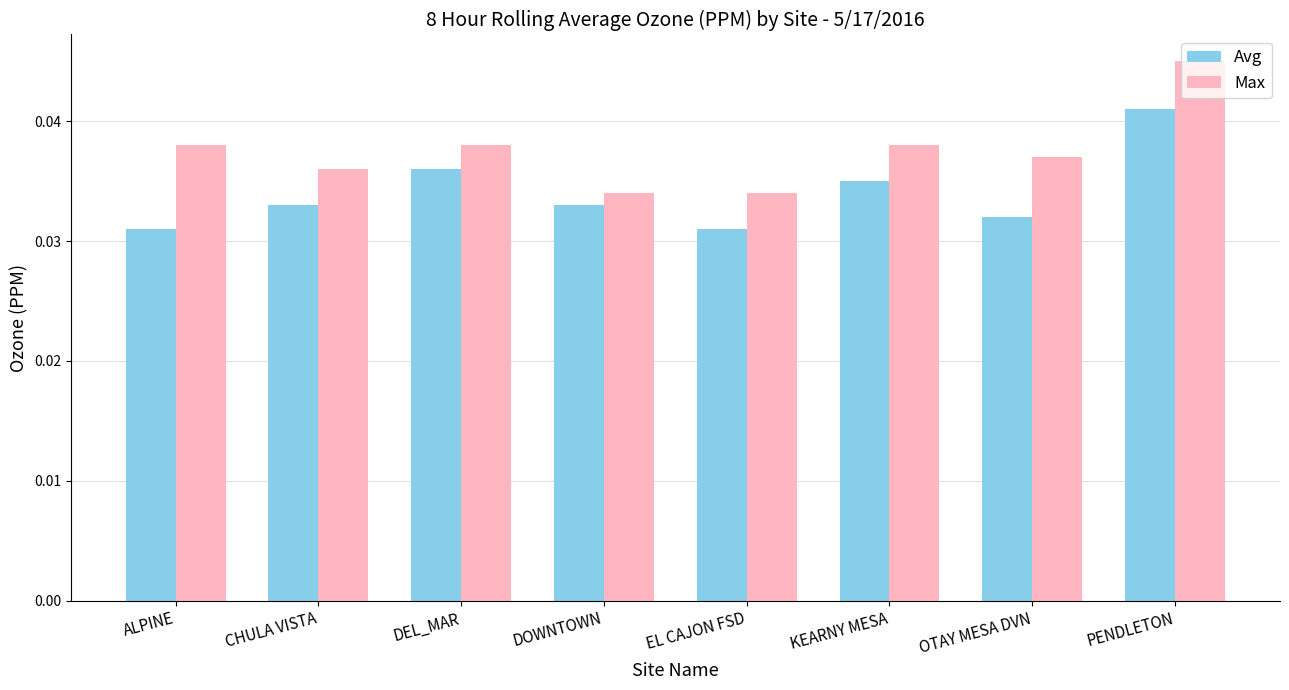

Which series changed the most between OTAY MESA DVN and PENDLETON?

Avg